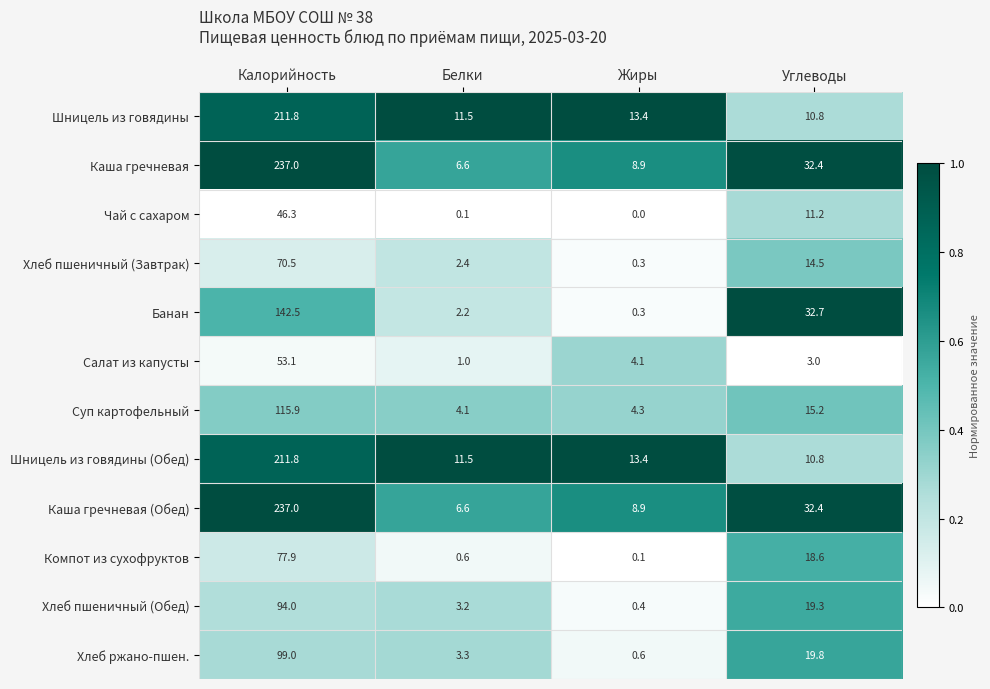

At which category is the sum across all series the highest?

Калорийность